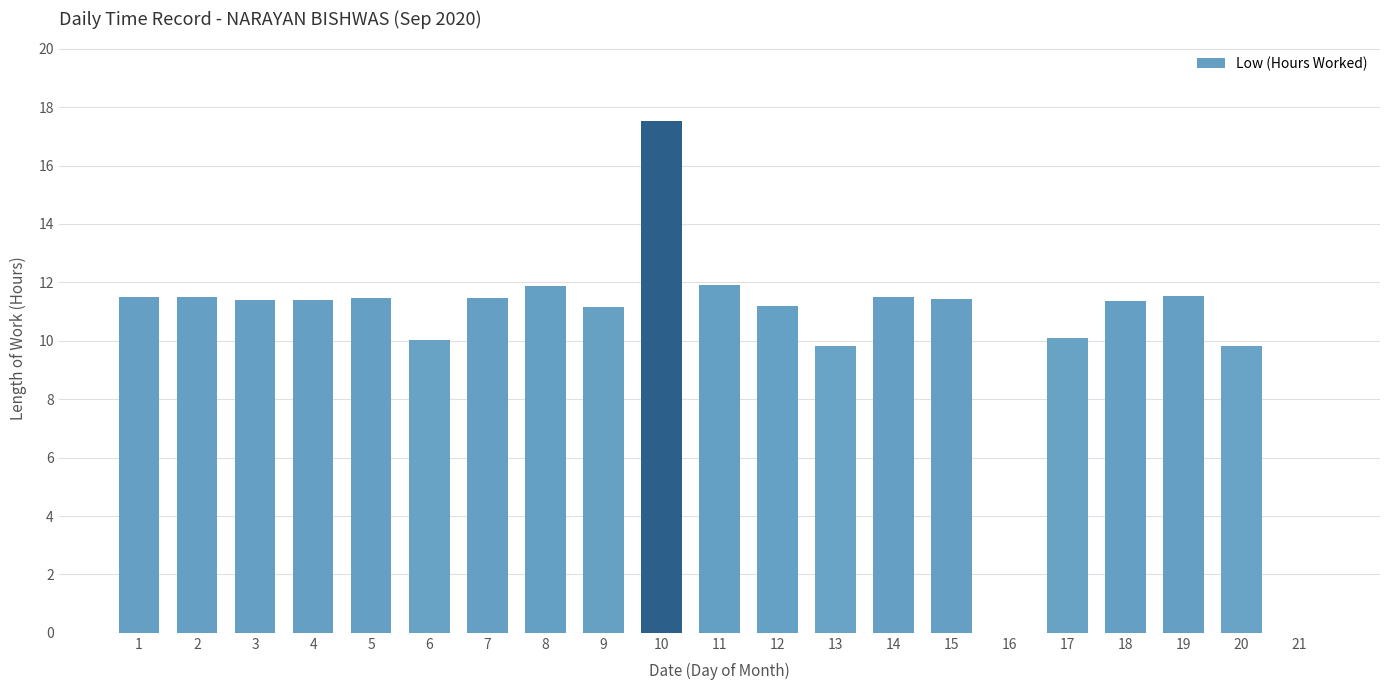

True or false: the data shows 6.4 at 10.

False